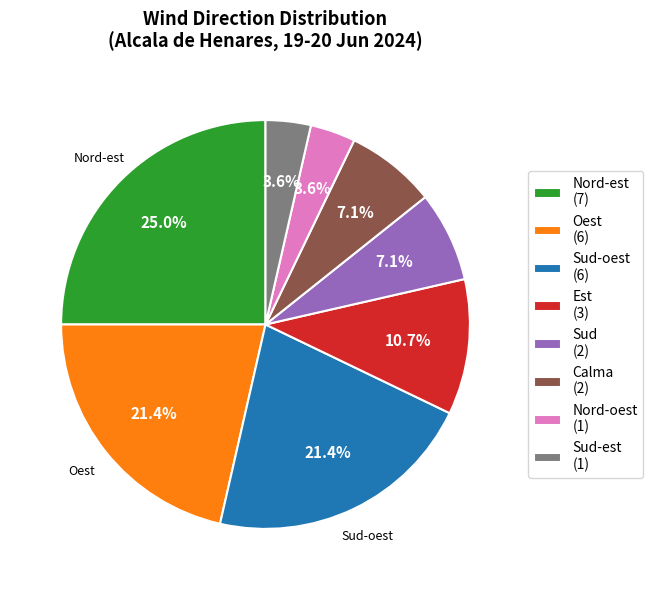

Approximately how many times larger is the value at Oest (6) compared to Calma (2)?

3.0